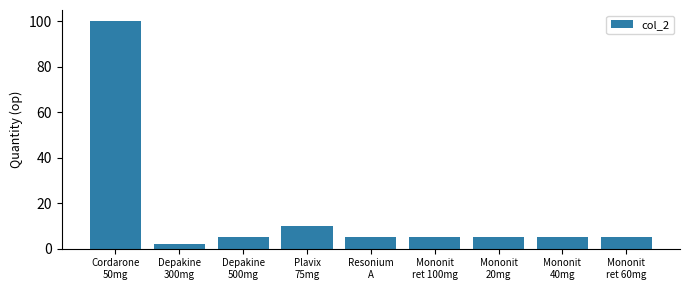

What is the greatest value displayed?

100